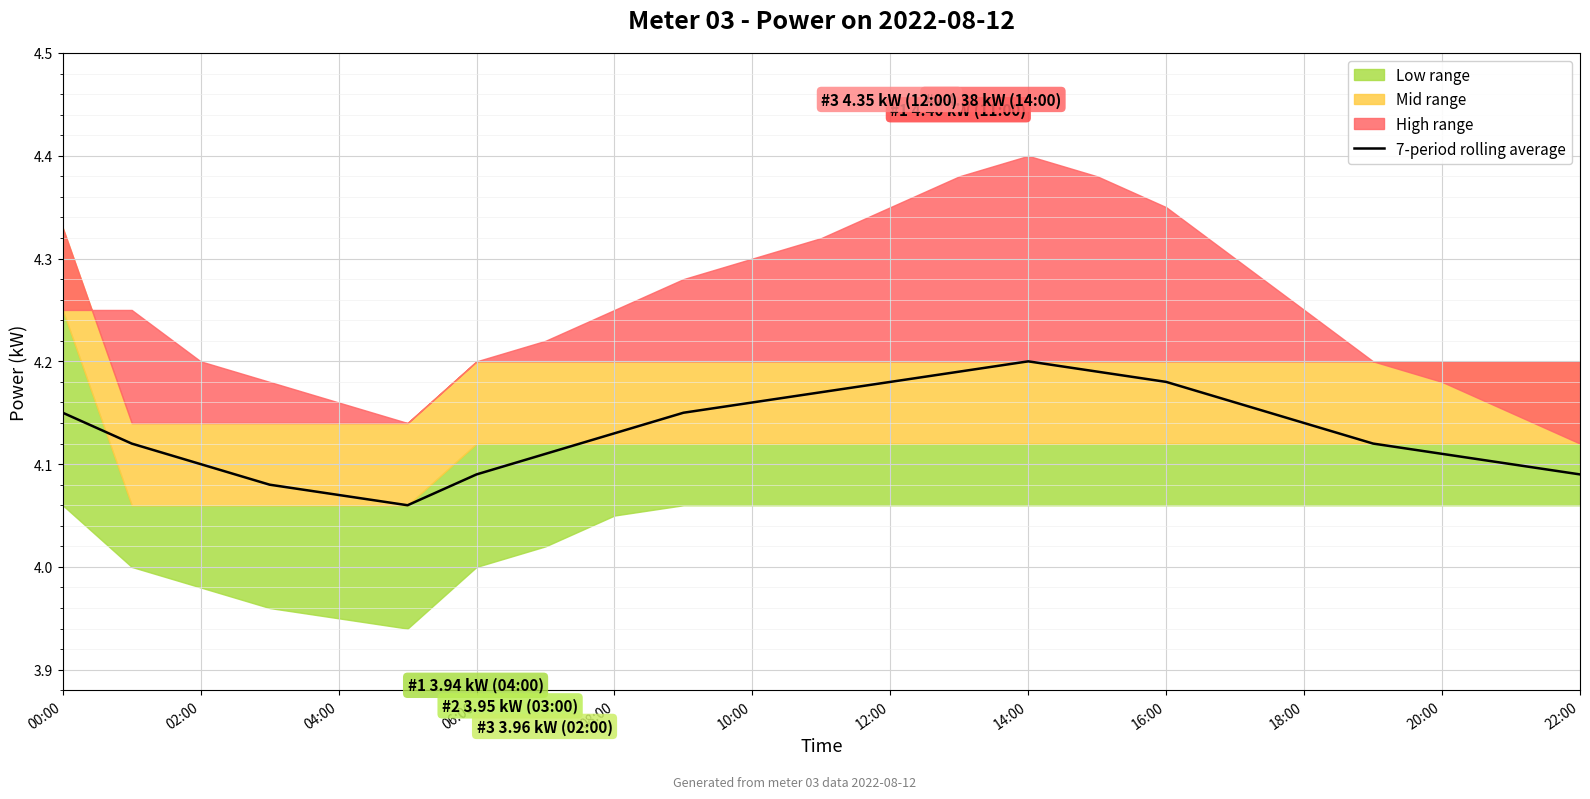

Reading right to left, what are all the values shown in this chart?

4.1	4.1	4.1	4.1	4.1	4.2	4.2	4.2	4.2	4.2	4.2	4.2	4.2	4.2	4.1	4.1	4.1	4.1	4.1	4.1	4.1	4.1	4.2